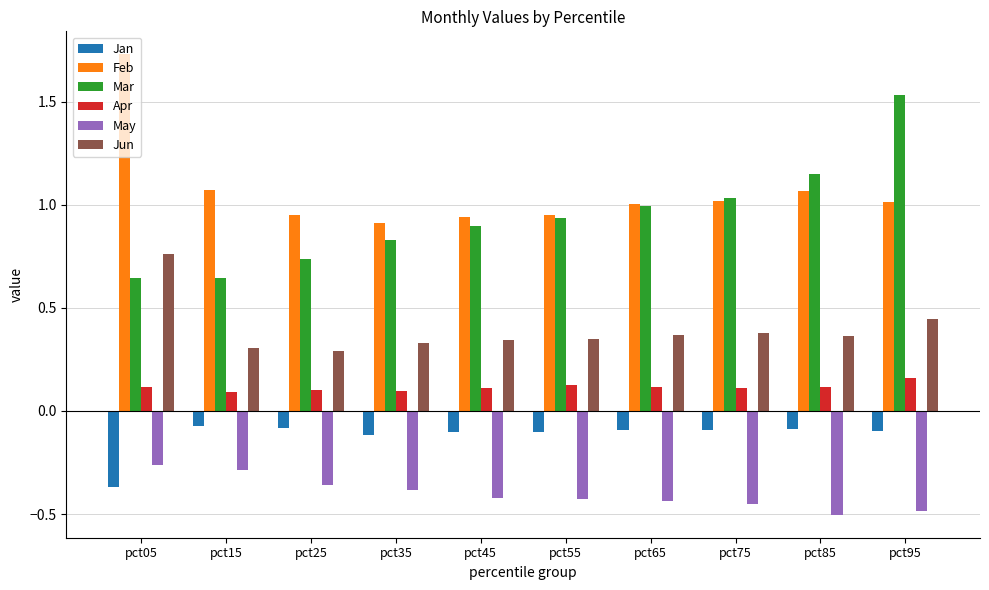

What is the total value across all series at pct55?

1.8